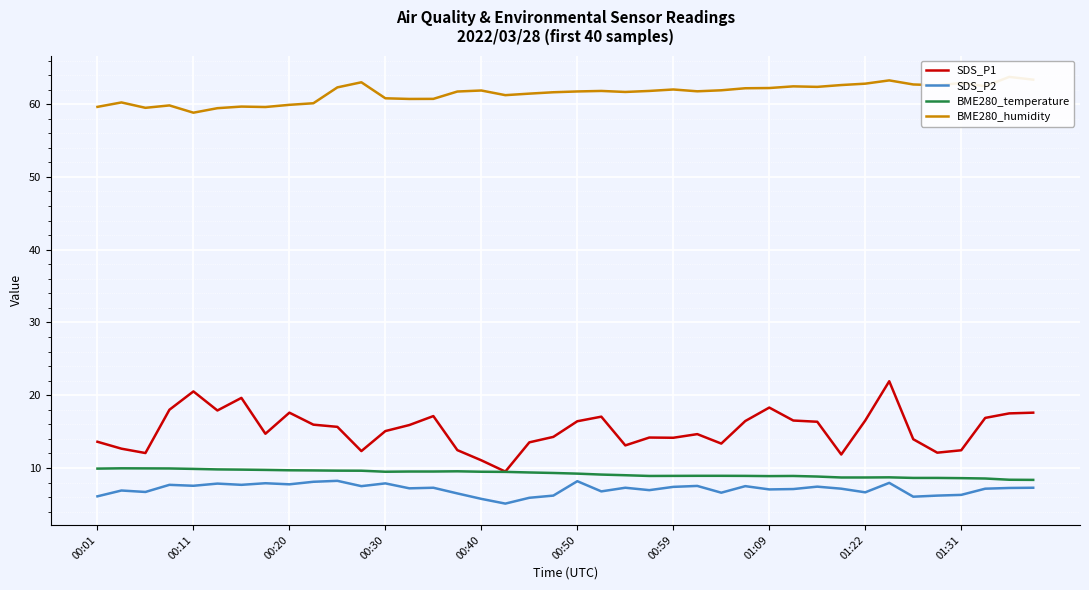

The BME280_temperature series shows 2.5 at 00:01. True or false?

False